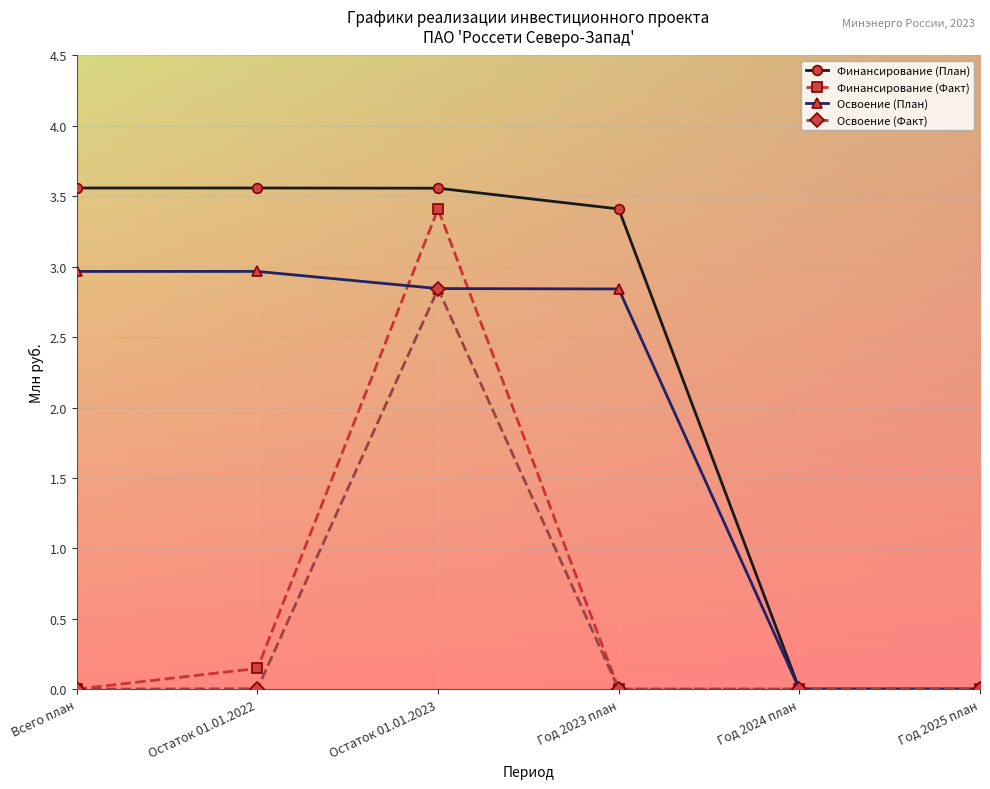

Which series changed the most between Остаток 01.01.2022 and Год 2025 план?

Финансирование (План)